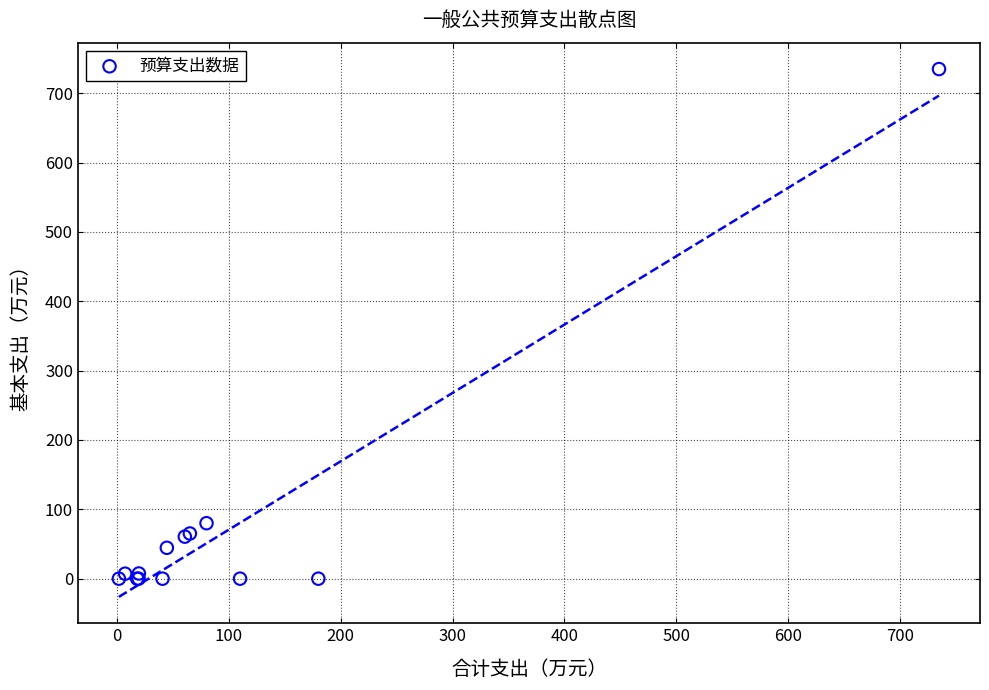

What Y value in the scatter plot is closest to 367?

80.0